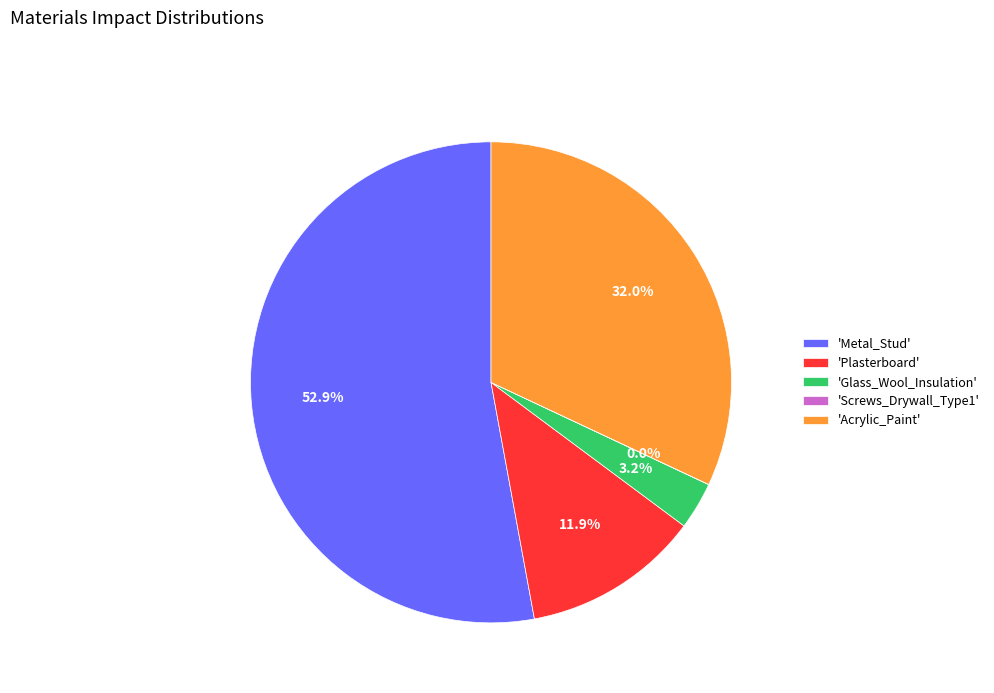

What is the largest slice in the pie chart?

'Metal_Stud'